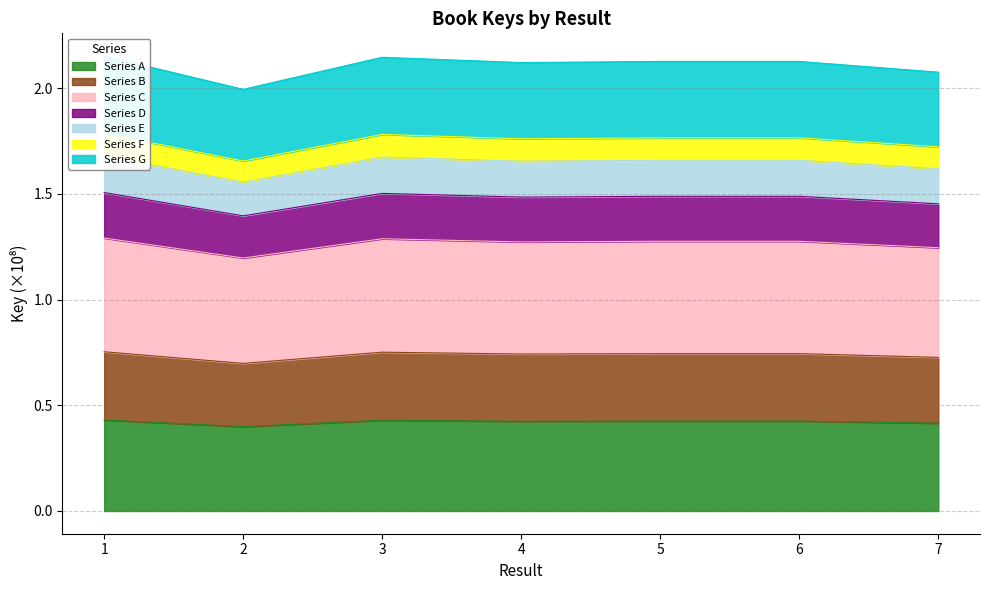

How many values are between 0 and 1?

7